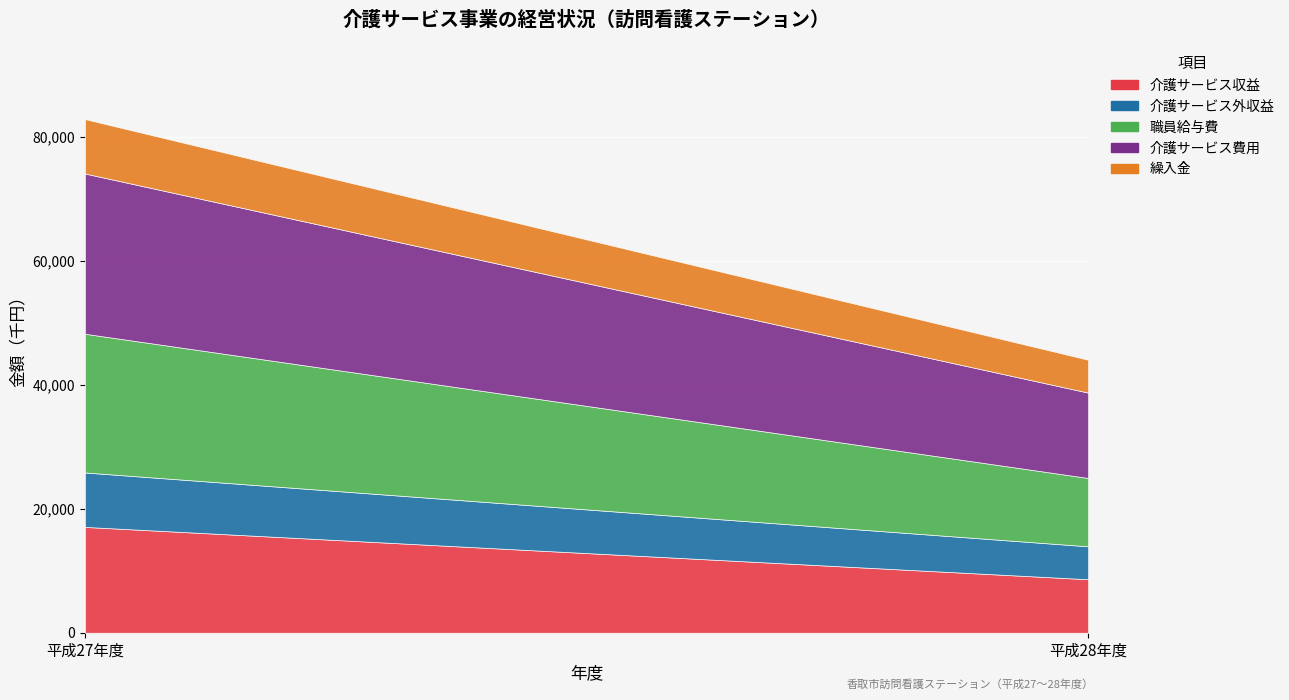

What position from the left is 平成27年度?

1